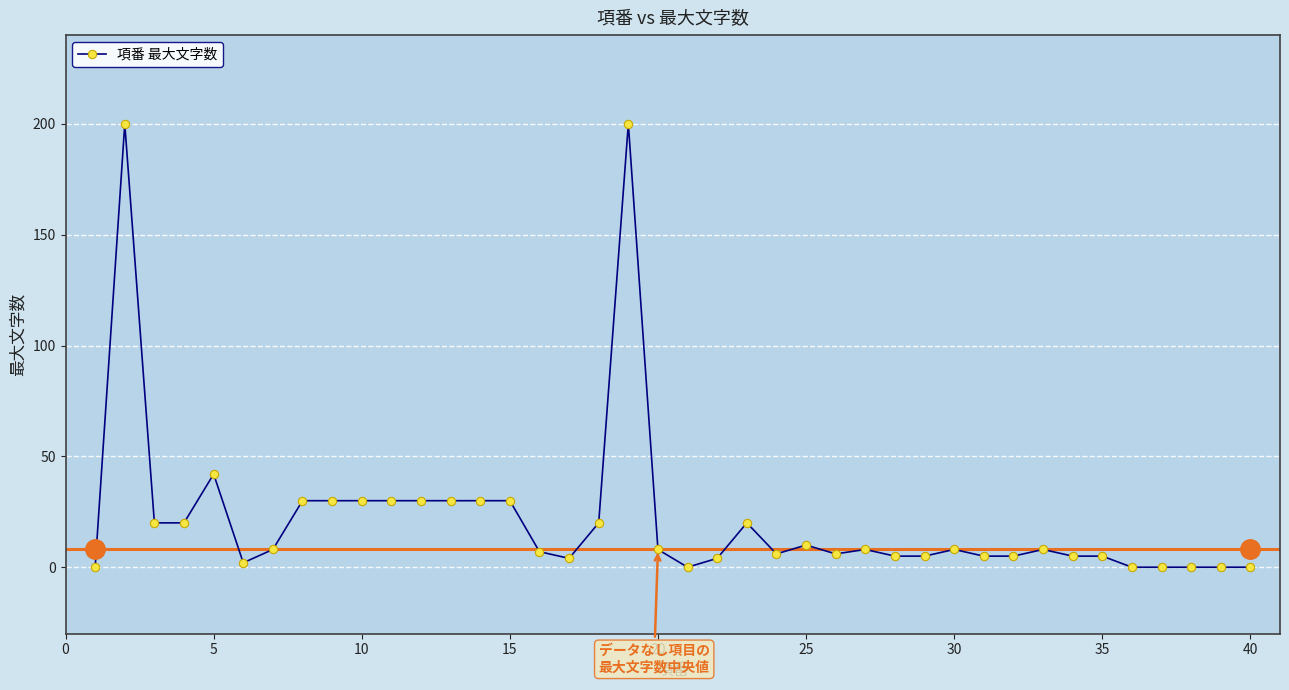

True or false: the data has more than 0 interior local peaks.

True